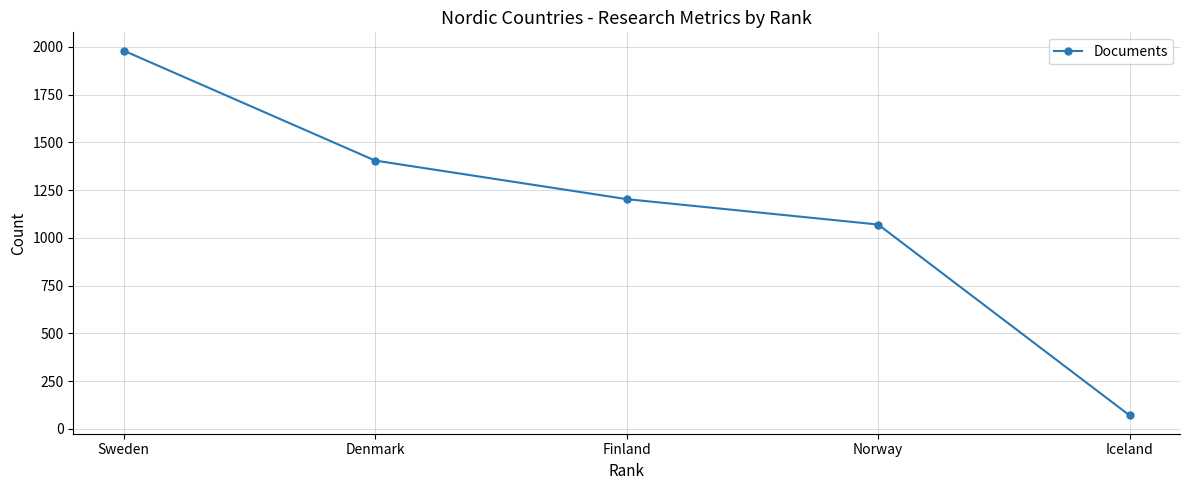

How many data points does each series have?

5